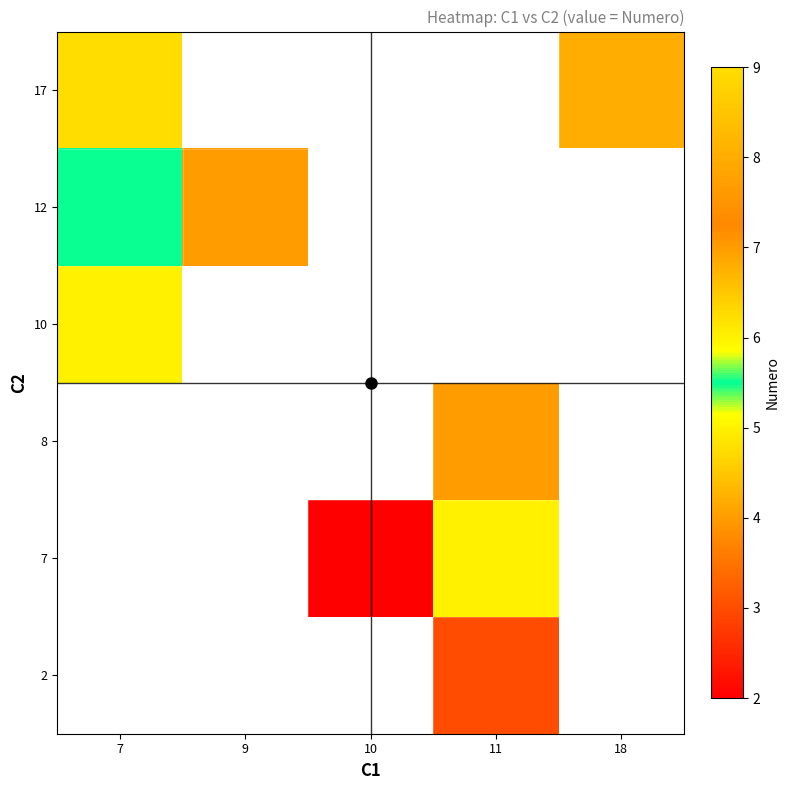

At which label does 8 reach its minimum?

7